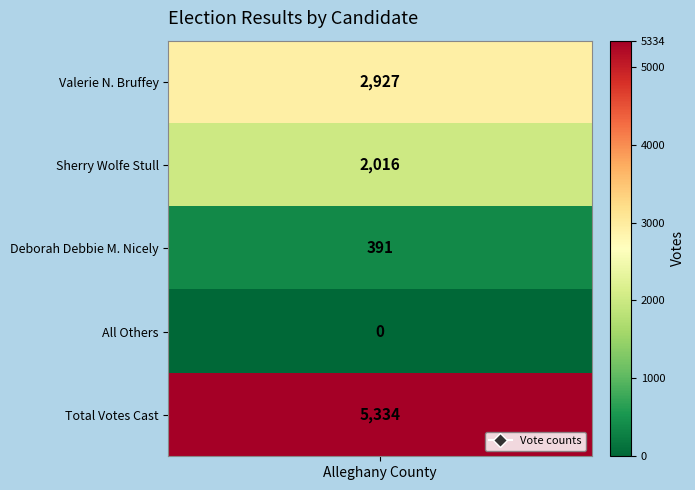

What is the difference between the maximum and minimum values?

5334